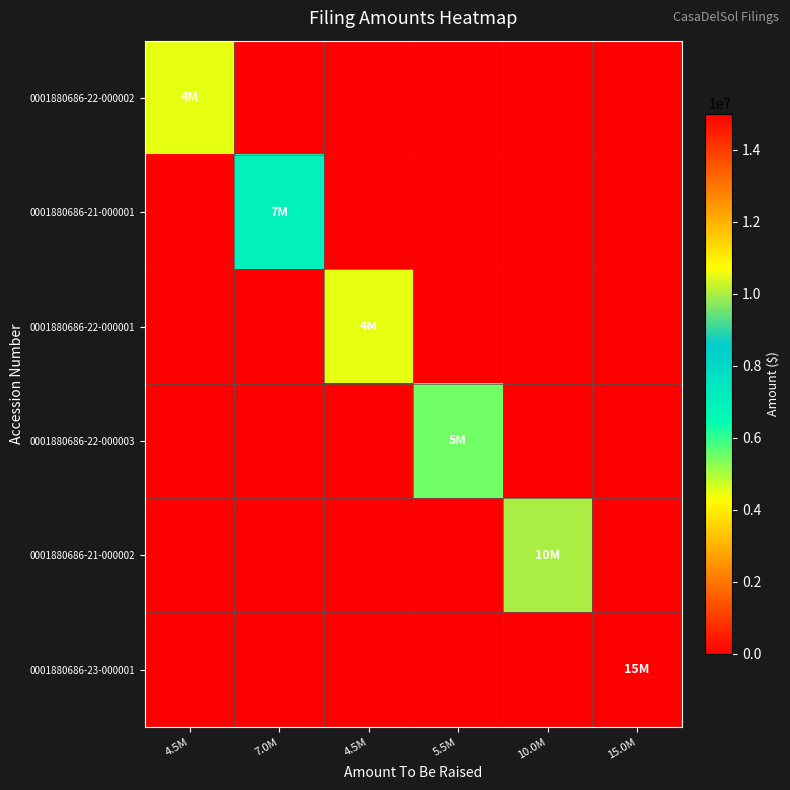

At how many categories does at least one series exceed 11071042?

1